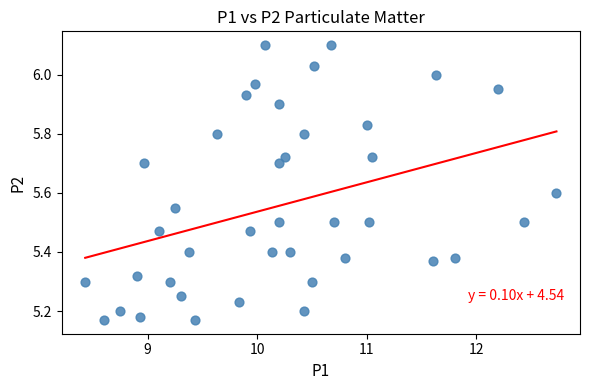

What is the range of Y values (max minus min)?

0.9